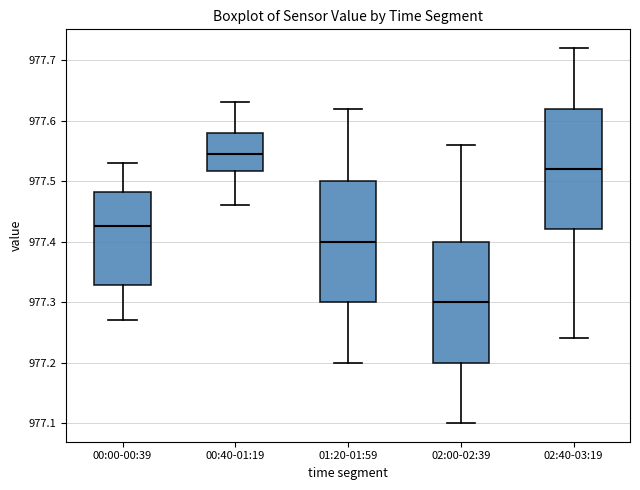

Reading left to right, transcribe this box plot: for each box, give where its median line is, the range the box spans, and where its two whiskers end, as read against the y-axis. The values are not printed on the chart, so give them approximately, as read against the axis.

00:00-00:39: median 977.43, box 977.33 to 977.48, whiskers 977.27 to 977.53
00:40-01:19: median 977.55, box 977.52 to 977.58, whiskers 977.46 to 977.63
01:20-01:59: median 977.40, box 977.30 to 977.50, whiskers 977.20 to 977.62
02:00-02:39: median 977.30, box 977.20 to 977.40, whiskers 977.10 to 977.56
02:40-03:19: median 977.52, box 977.42 to 977.62, whiskers 977.24 to 977.72